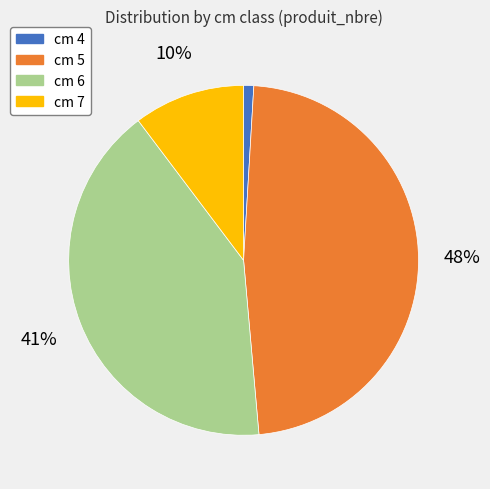

To the nearest percent, what percentage of the pie is cm 5?

48%